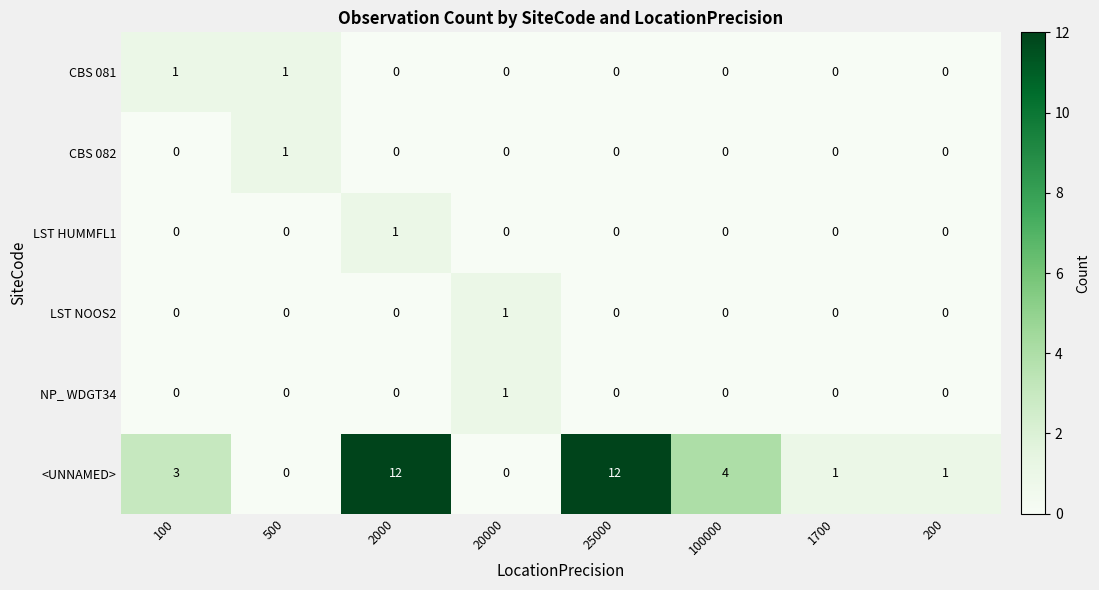

The value of NP_ WDGT34 at 2000 is -1. True or false?

False